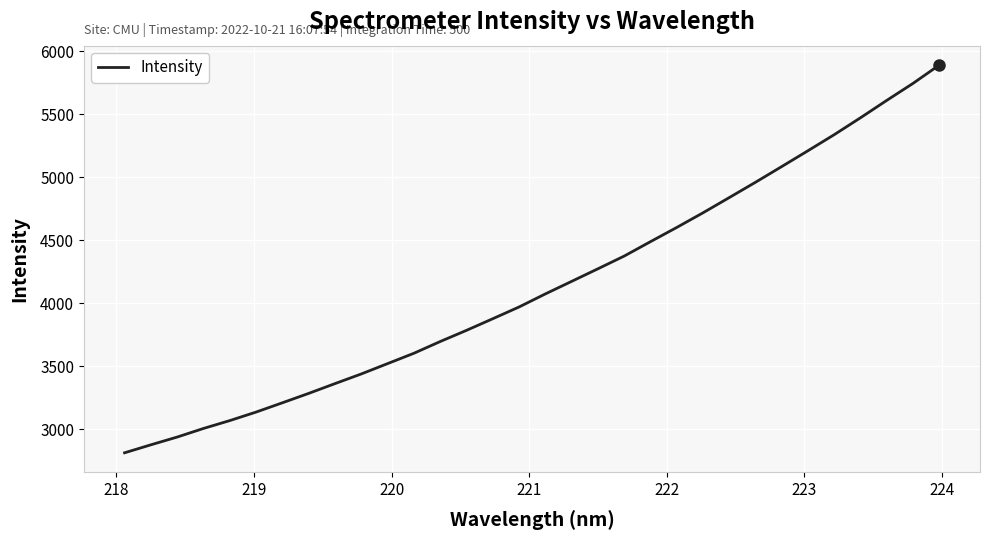

What is the minimum value shown in the chart?

2813.7